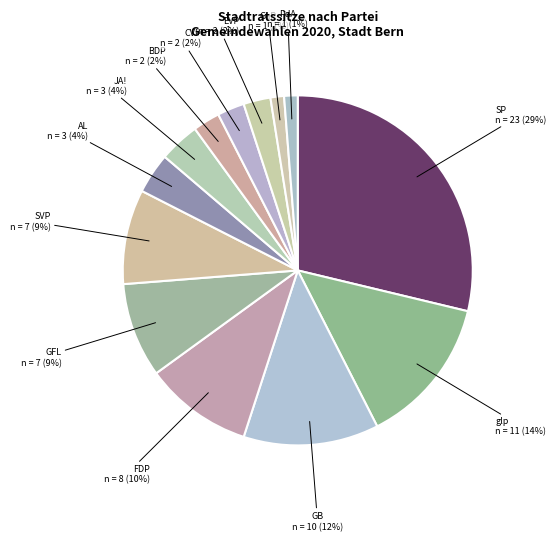

Count the number of slices in the pie.

13